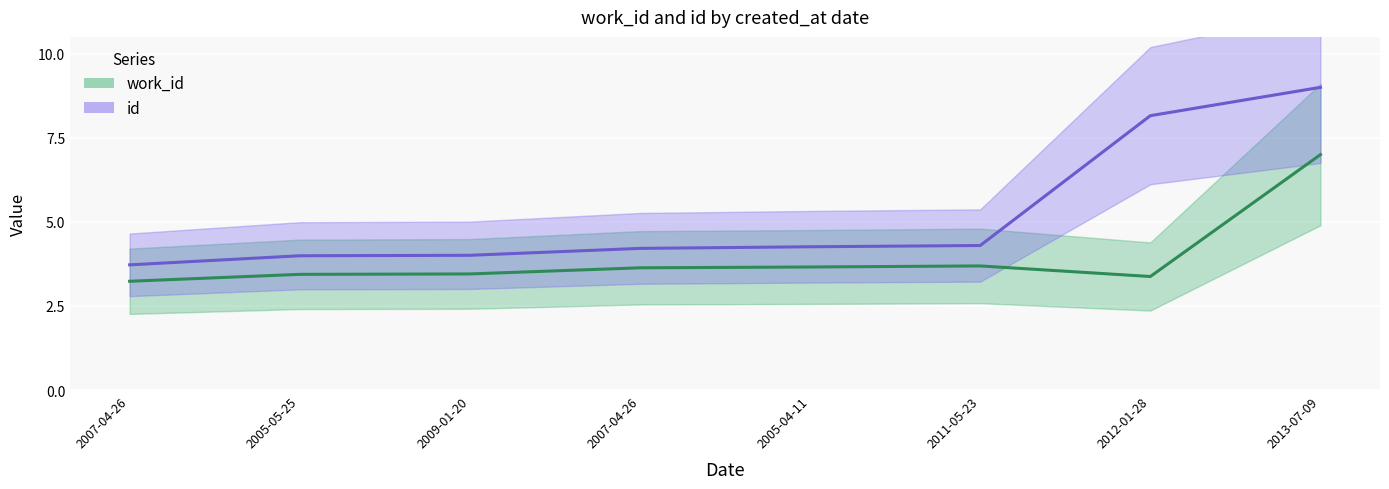

What is the sum of the id values at 2005-05-25 and 2007-04-26?

8.2